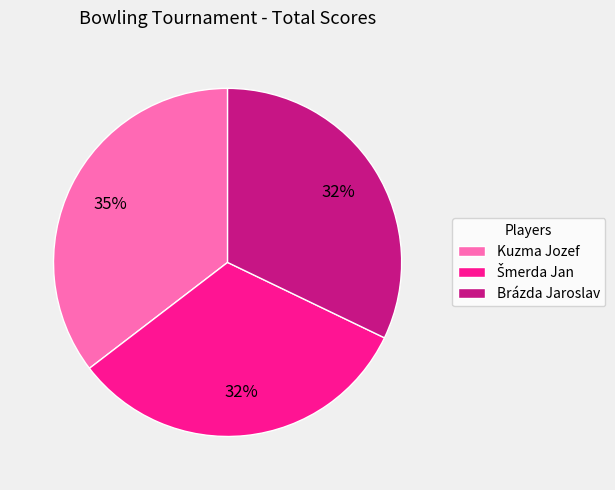

True or false: Kuzma Jozef accounts for 35% of the total.

True